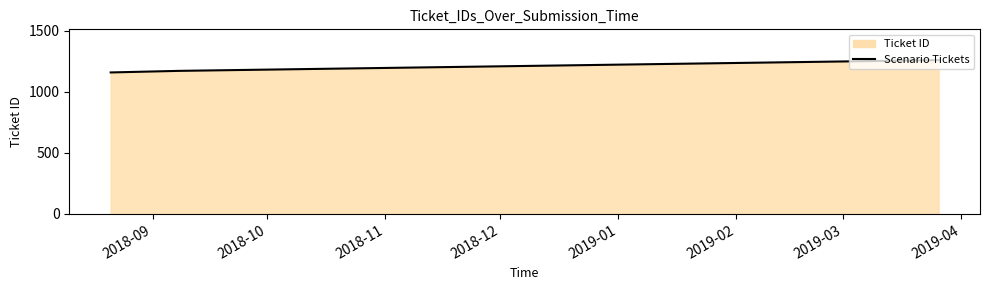

How many data points are less than 1171?

1